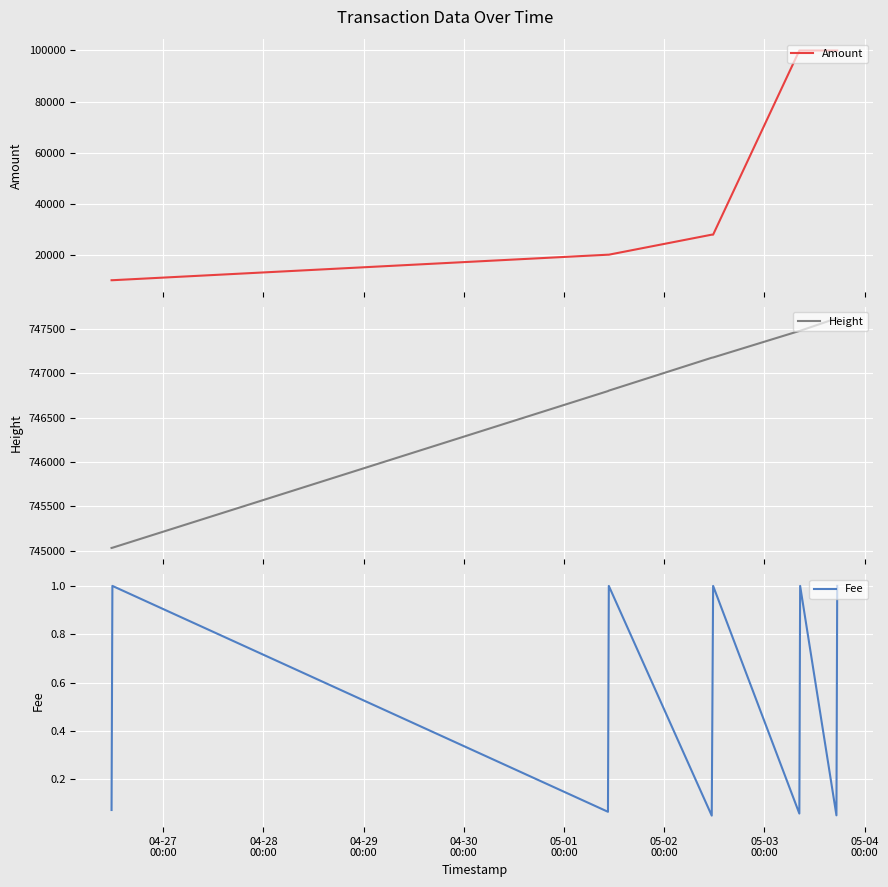

What are all the series names shown in the legend?

Amount, Height, Fee